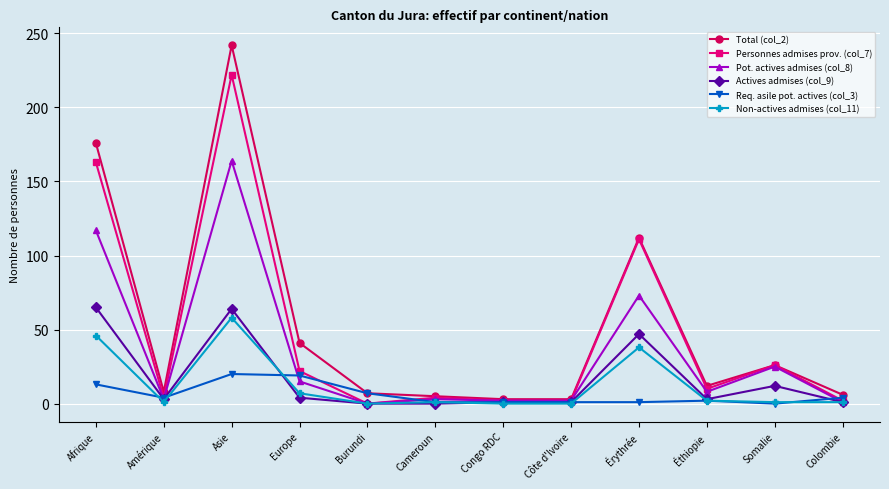

Which series has the largest range (max minus min)?

Total (col_2)